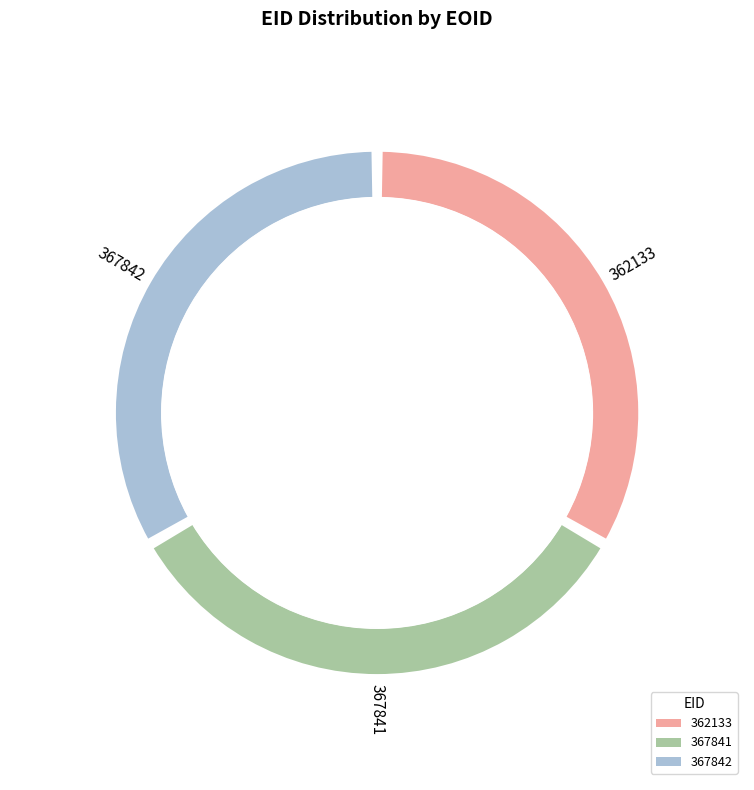

The 367841 slice represents 40% of the pie. True or false?

False